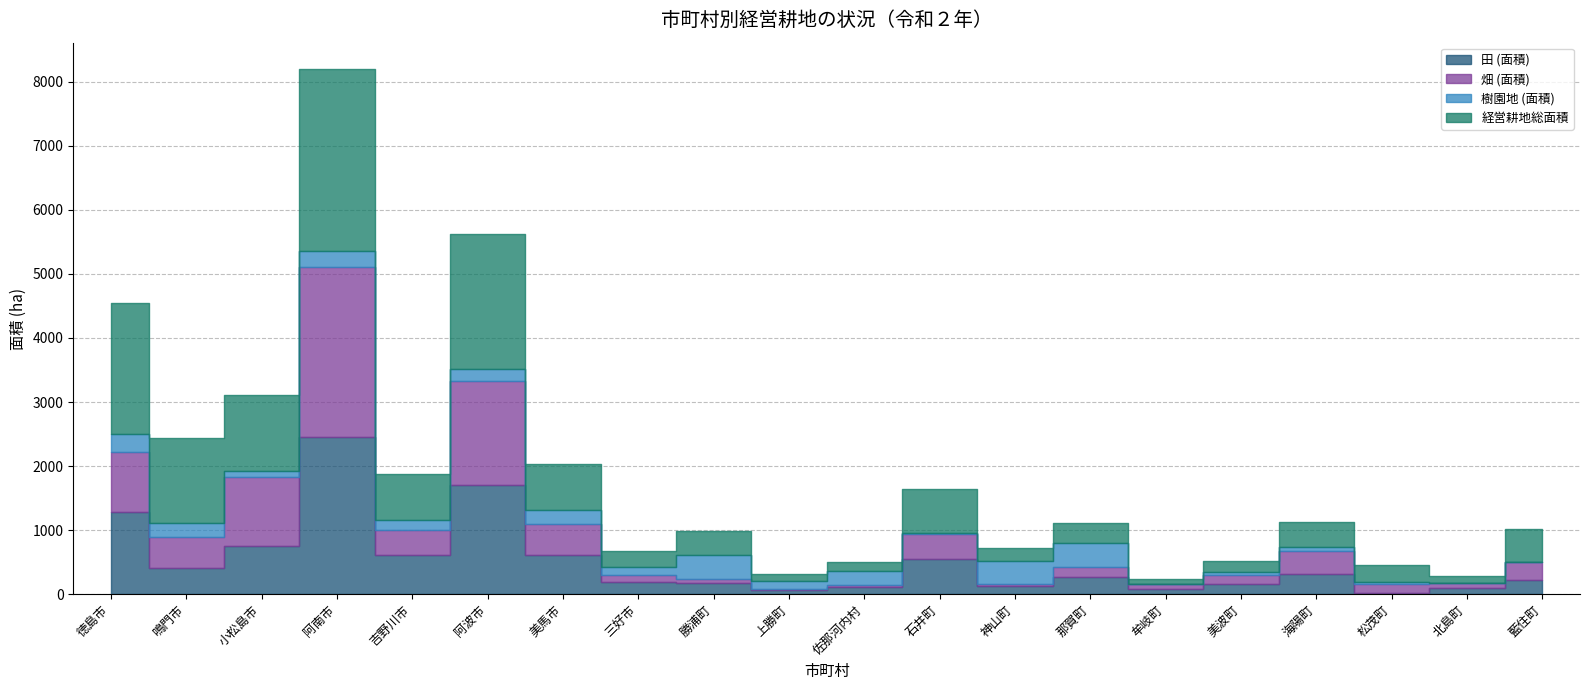

At 海陽町, list the series in order from smallest to largest.

樹園地 (面積), 田 (面積), 畑 (面積), 経営耕地総面積